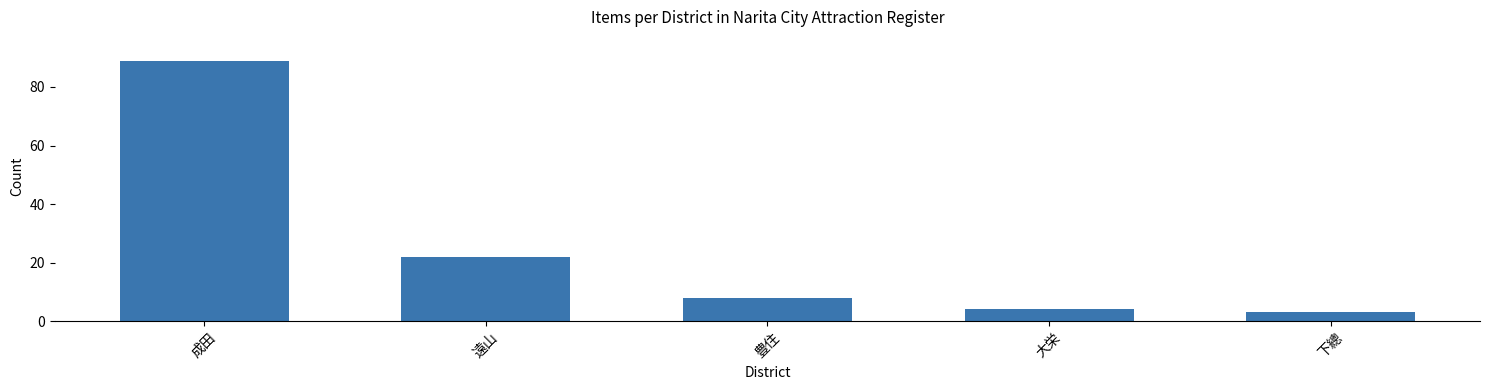

Reading right to left, transcribe all the data shown in this chart.

下總=3	大栄=4	豊住=8	遠山=22	成田=89